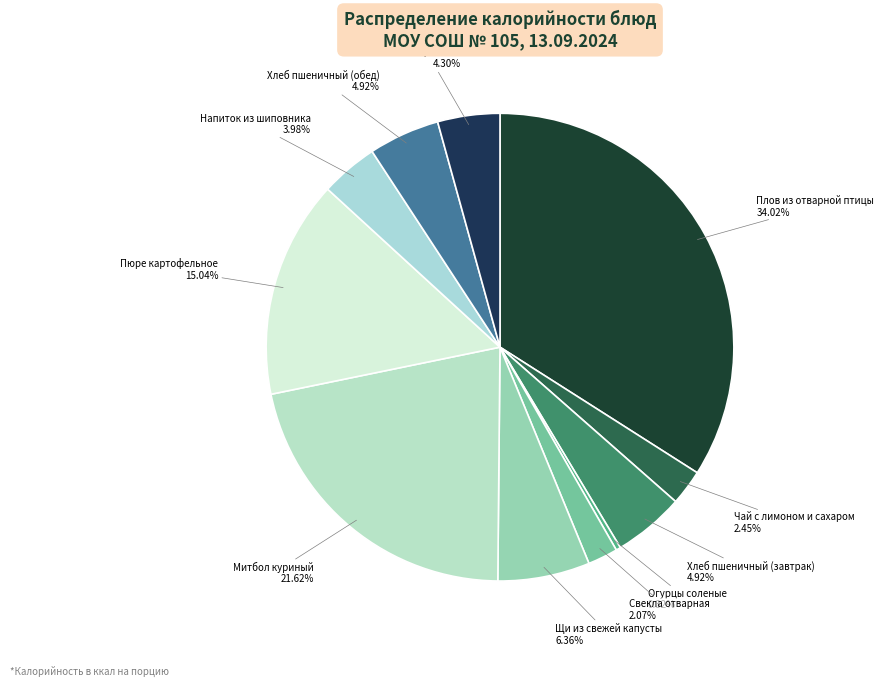

Count the number of slices in the pie.

11